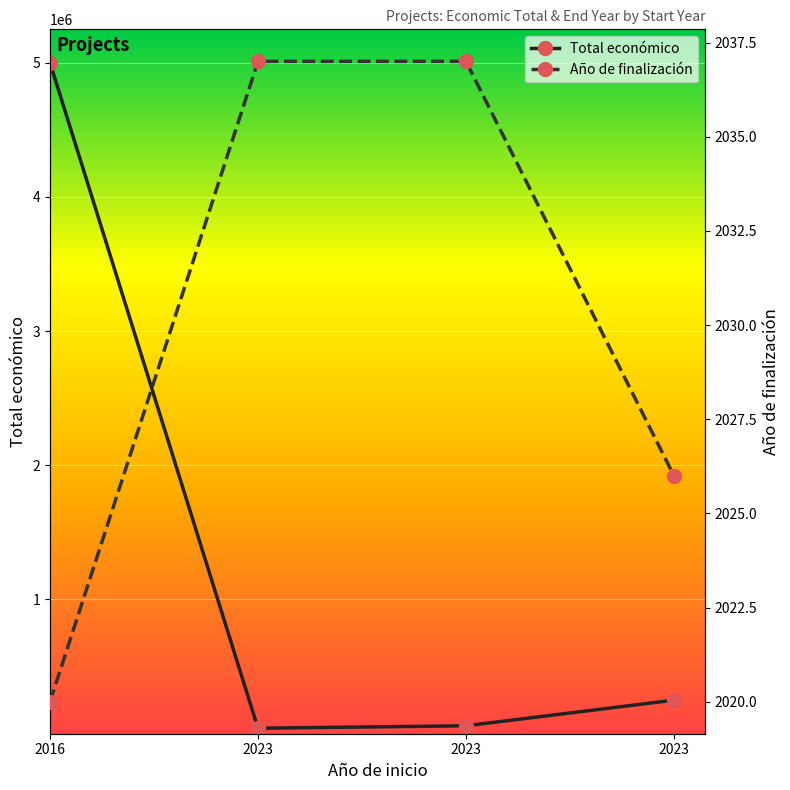

What is the value of the Año de finalización point at the 4th from the left?

2037